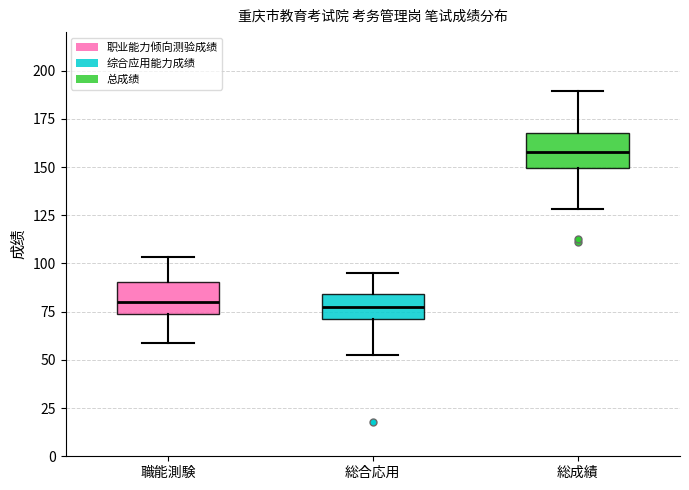

Where is the lower edge of the box for 職能測験 on the y-axis? The values are not printed on the chart, so give them approximately, as read against the axis.

75